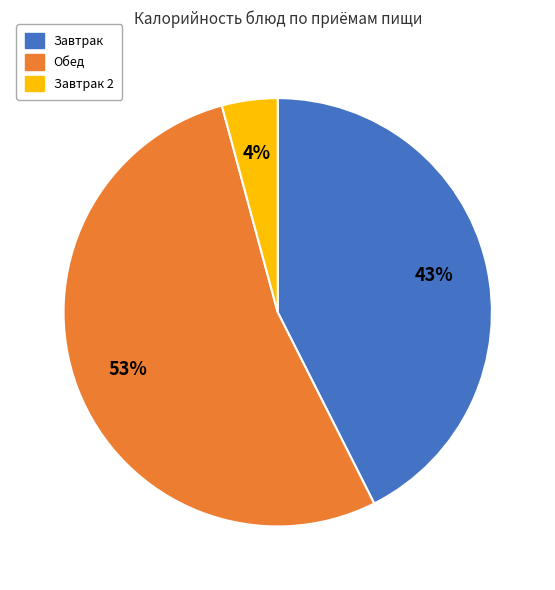

To the nearest percent, what is the average slice percentage?

33%